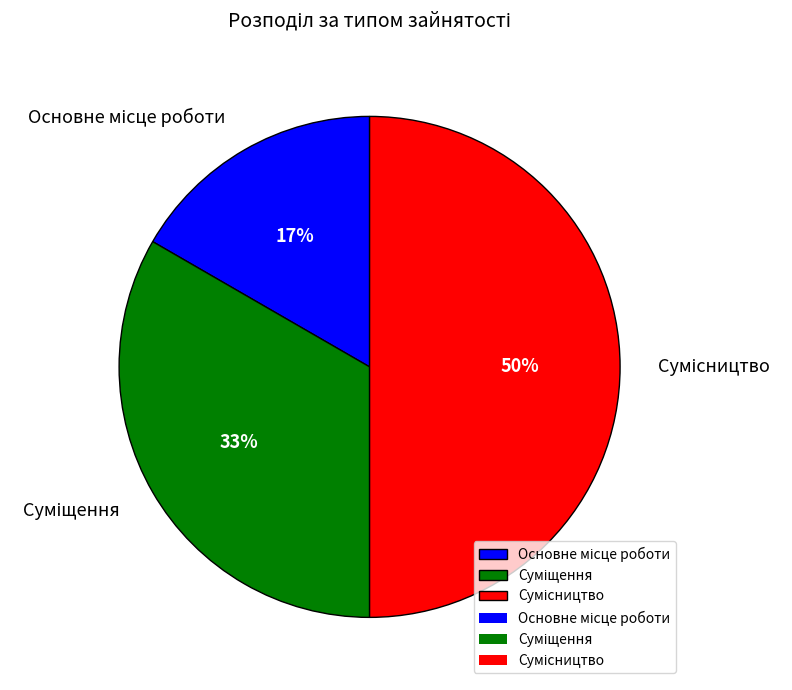

To the nearest percent, what is the average slice percentage?

33%